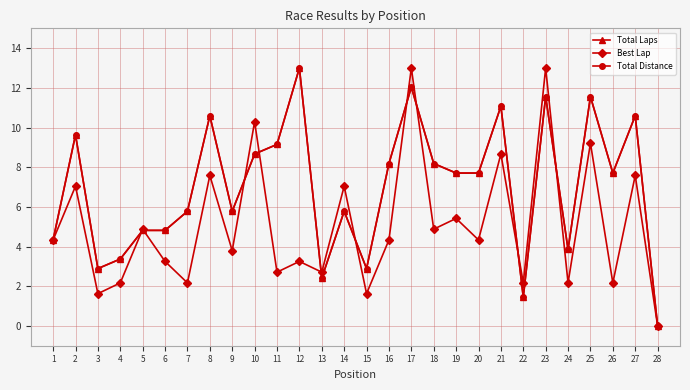

Where is Total Distance nearest to the value 6?

7